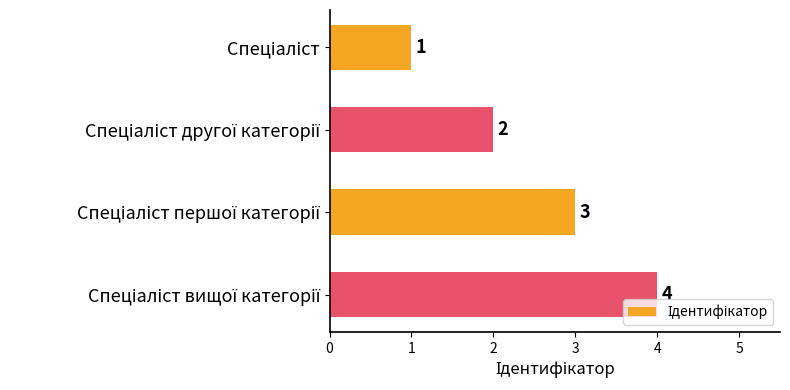

How many values are between 2 and 4?

3